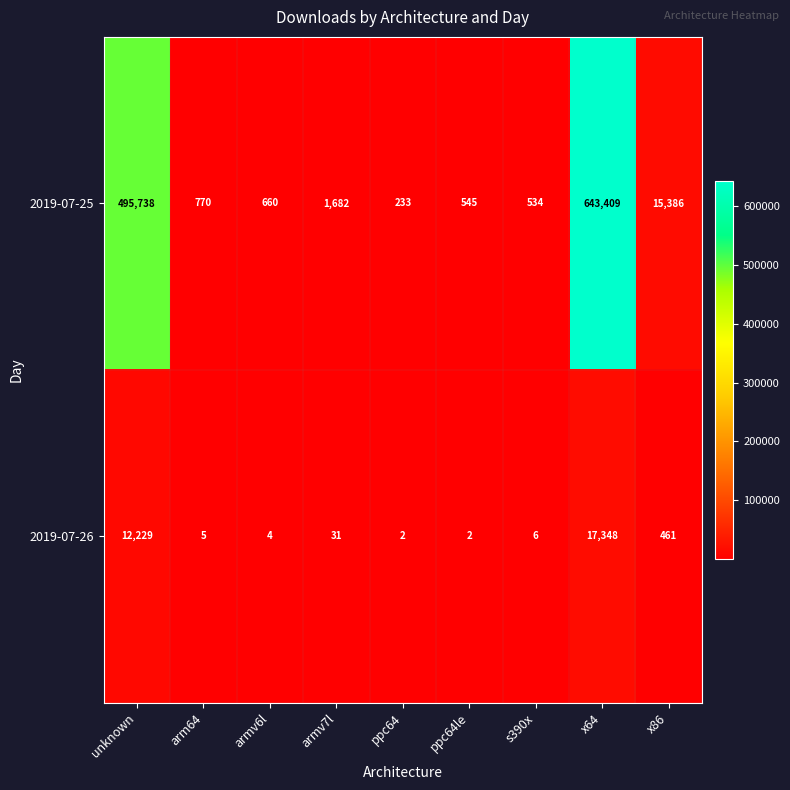

Which category has the highest value across all series?

x64